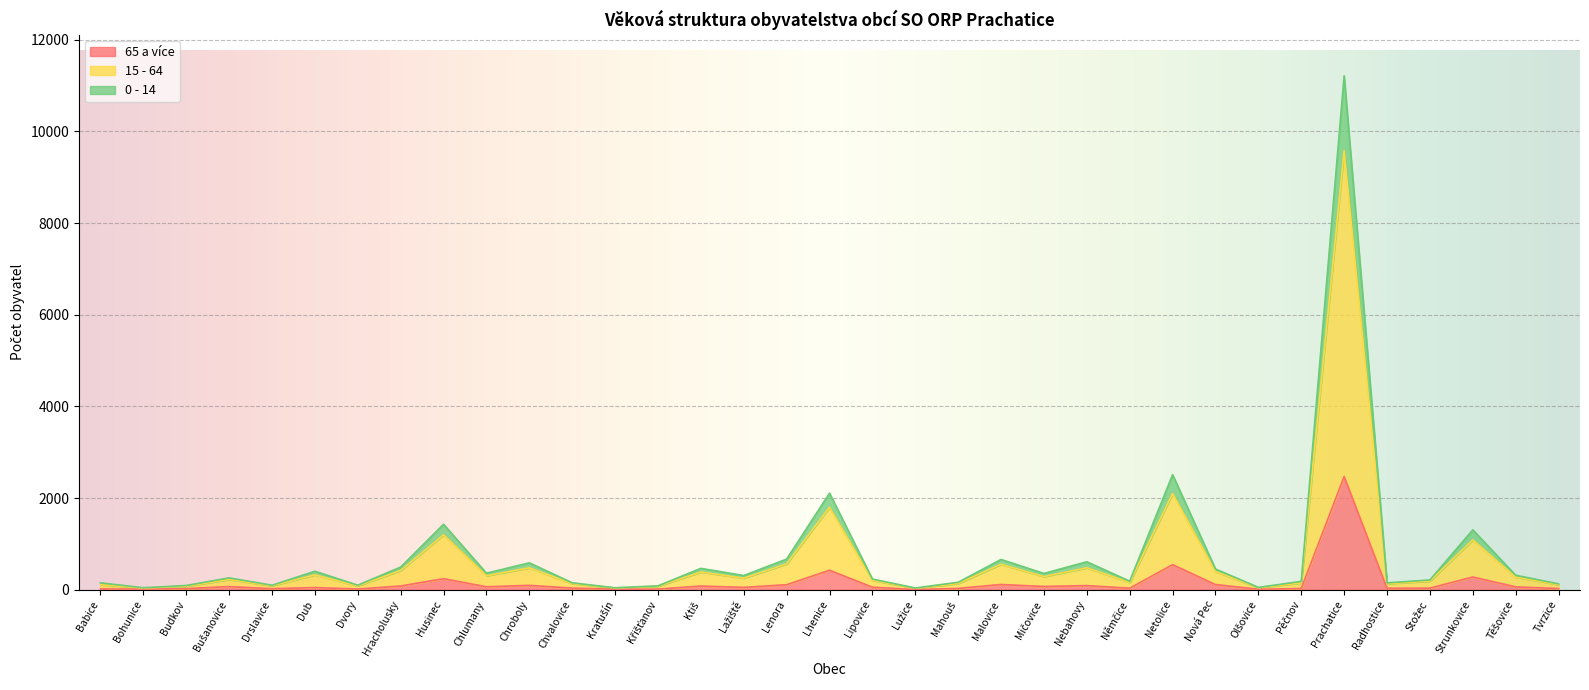

Is it true that 65 a více equals 428 at Lhenice?

True